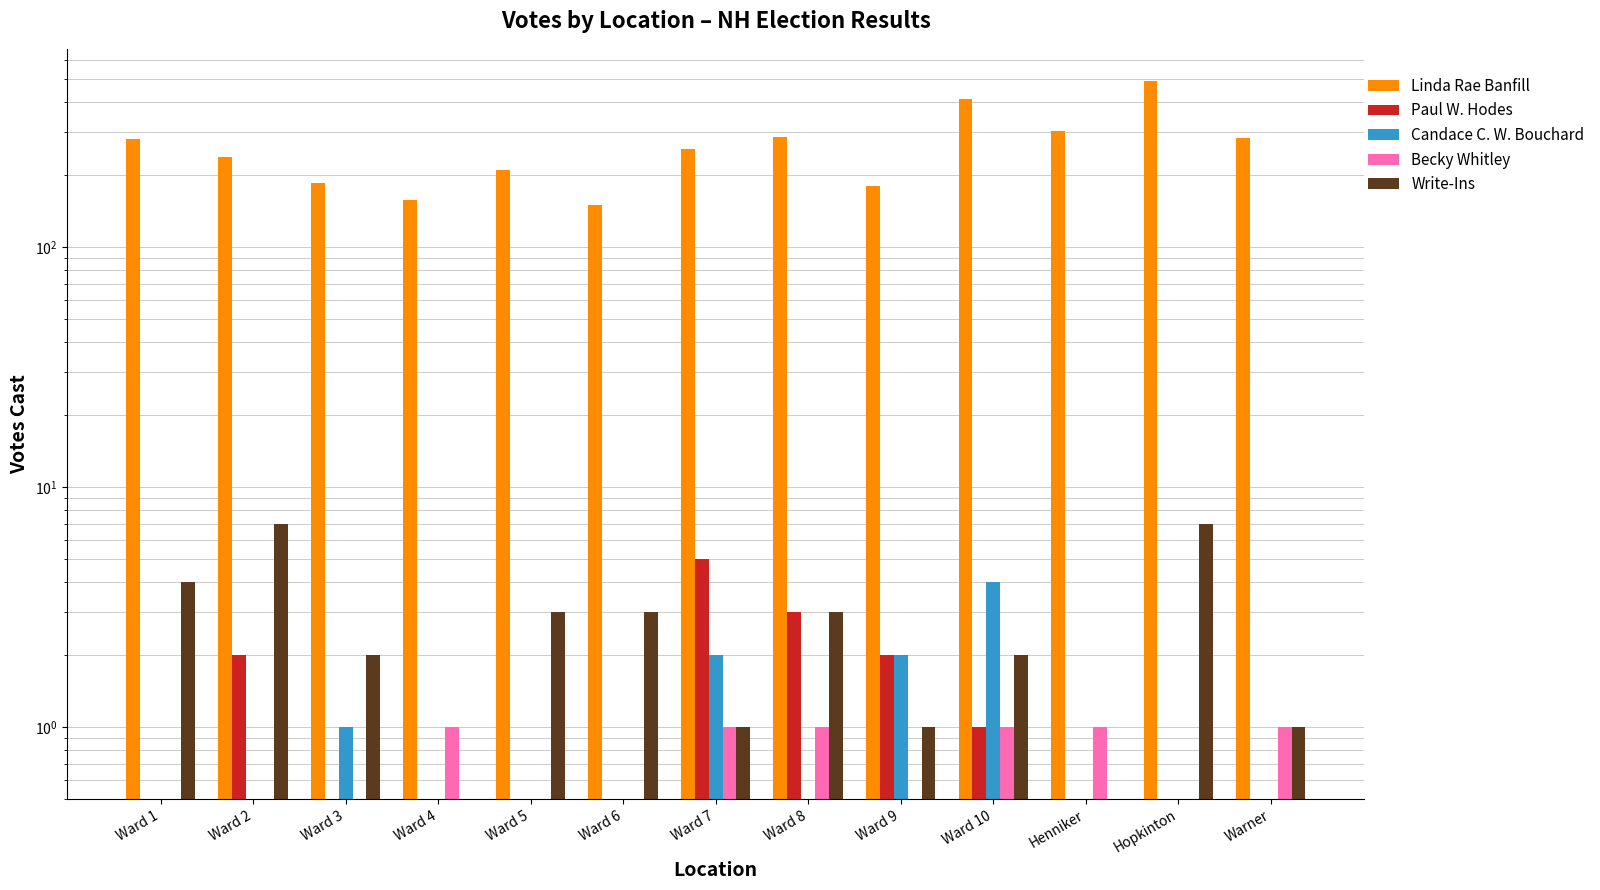

What is the difference between the second highest and second lowest values in the Linda Rae Banfill series?

255